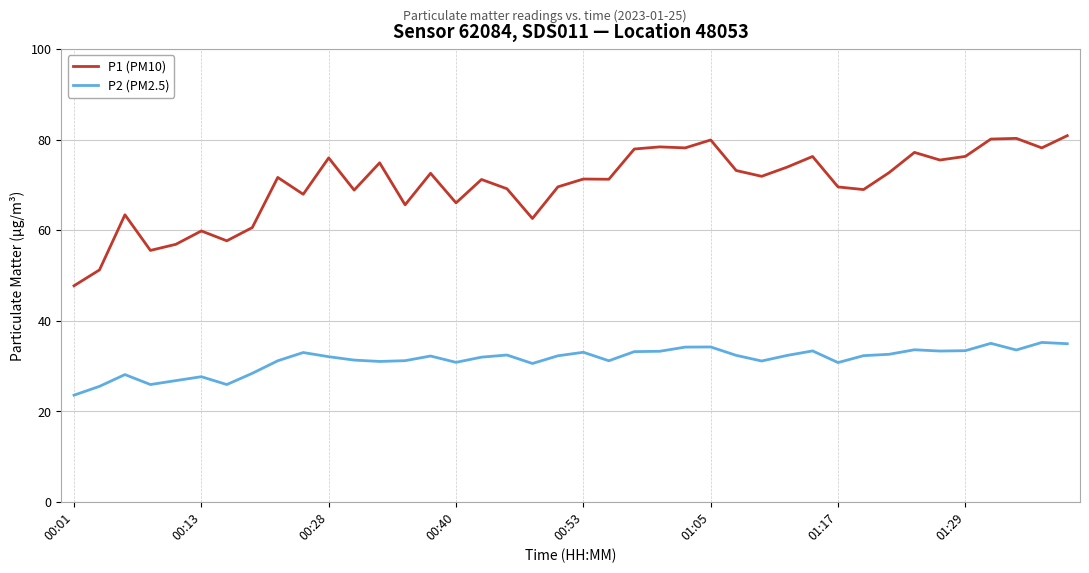

Count the number of data series in this chart.

2